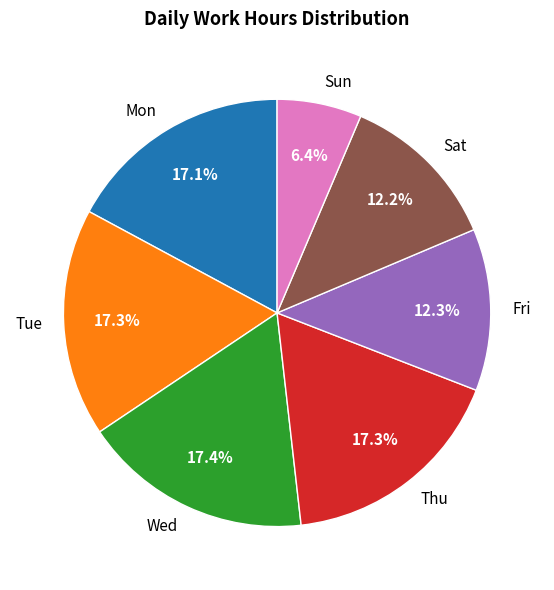

To the nearest percent, what portion does Sun represent?

6%